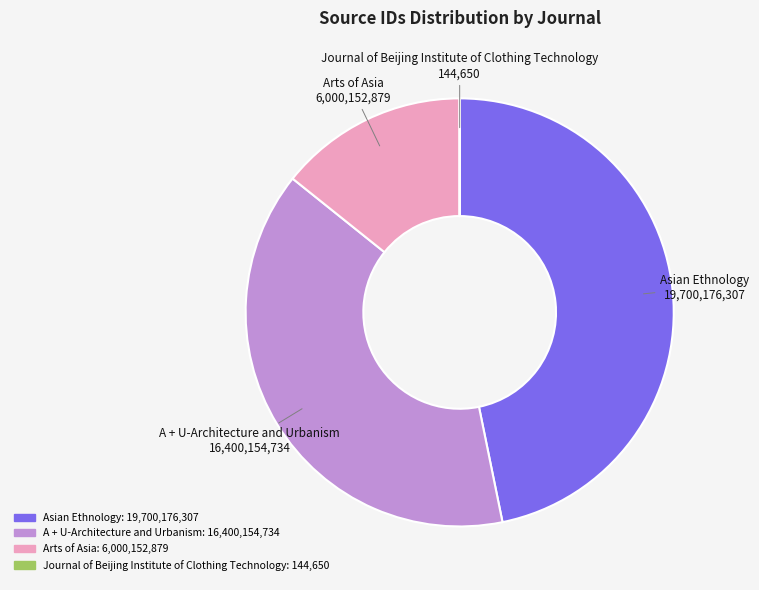

Is it true that A + U-Architecture and Urbanism is 39% of the pie?

True